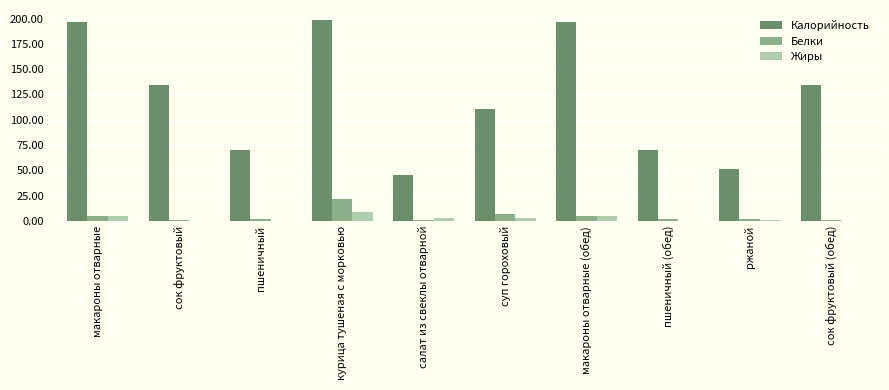

At which category is the sum across all series the highest?

курица тушеная с морковью